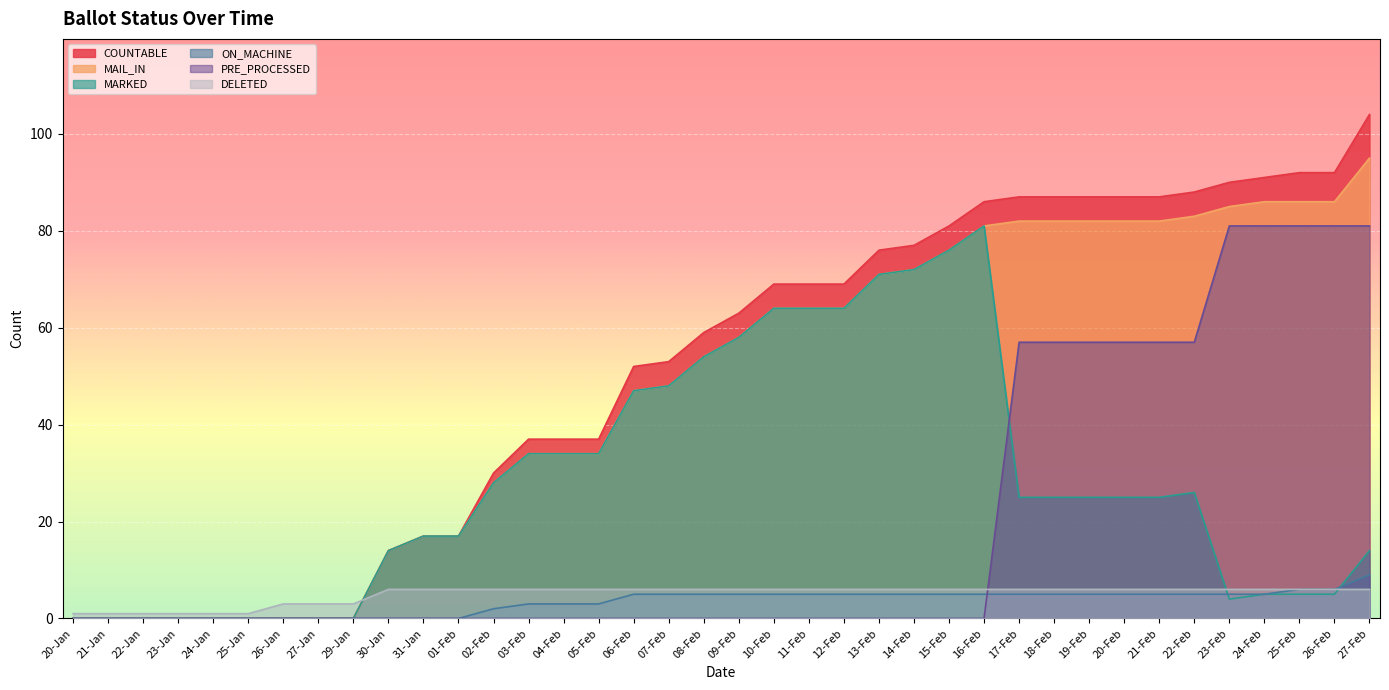

Reading left to right, transcribe all the data shown in this chart.

COUNTABLE: 0	0	0	0	0	0	0	0	0	14	17	17	30	37	37	37	52	53	59	63	69	69	69	76	77	81	86	87	87	87	87	87	88	90	91	92	92	104
MAIL_IN: 0	0	0	0	0	0	0	0	0	14	17	17	28	34	34	34	47	48	54	58	64	64	64	71	72	76	81	82	82	82	82	82	83	85	86	86	86	95
MARKED: 0	0	0	0	0	0	0	0	0	14	17	17	28	34	34	34	47	48	54	58	64	64	64	71	72	76	81	25	25	25	25	25	26	4	5	5	5	14
ON_MACHINE: 0	0	0	0	0	0	0	0	0	0	0	0	2	3	3	3	5	5	5	5	5	5	5	5	5	5	5	5	5	5	5	5	5	5	5	6	6	9
PRE_PROCESSED: 0	0	0	0	0	0	0	0	0	0	0	0	0	0	0	0	0	0	0	0	0	0	0	0	0	0	0	57	57	57	57	57	57	81	81	81	81	81
DELETED: 1	1	1	1	1	1	3	3	3	6	6	6	6	6	6	6	6	6	6	6	6	6	6	6	6	6	6	6	6	6	6	6	6	6	6	6	6	6